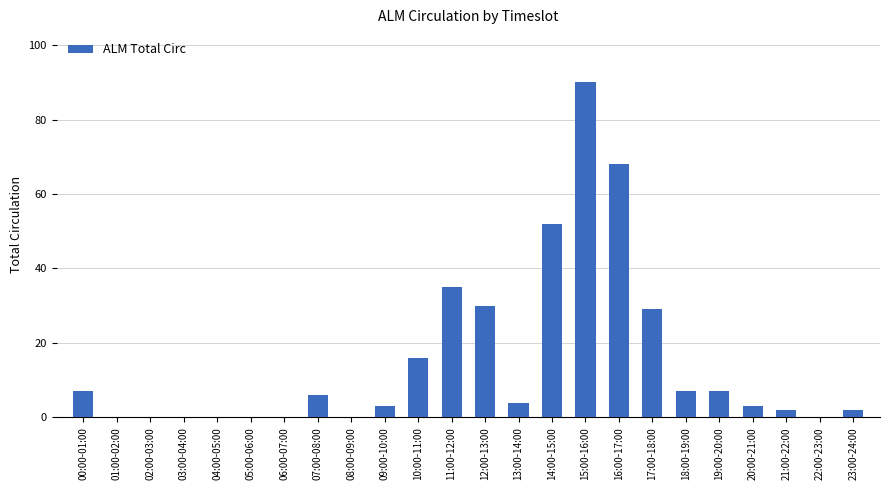

True or false: the data shows 0 at 03:00-04:00.

True